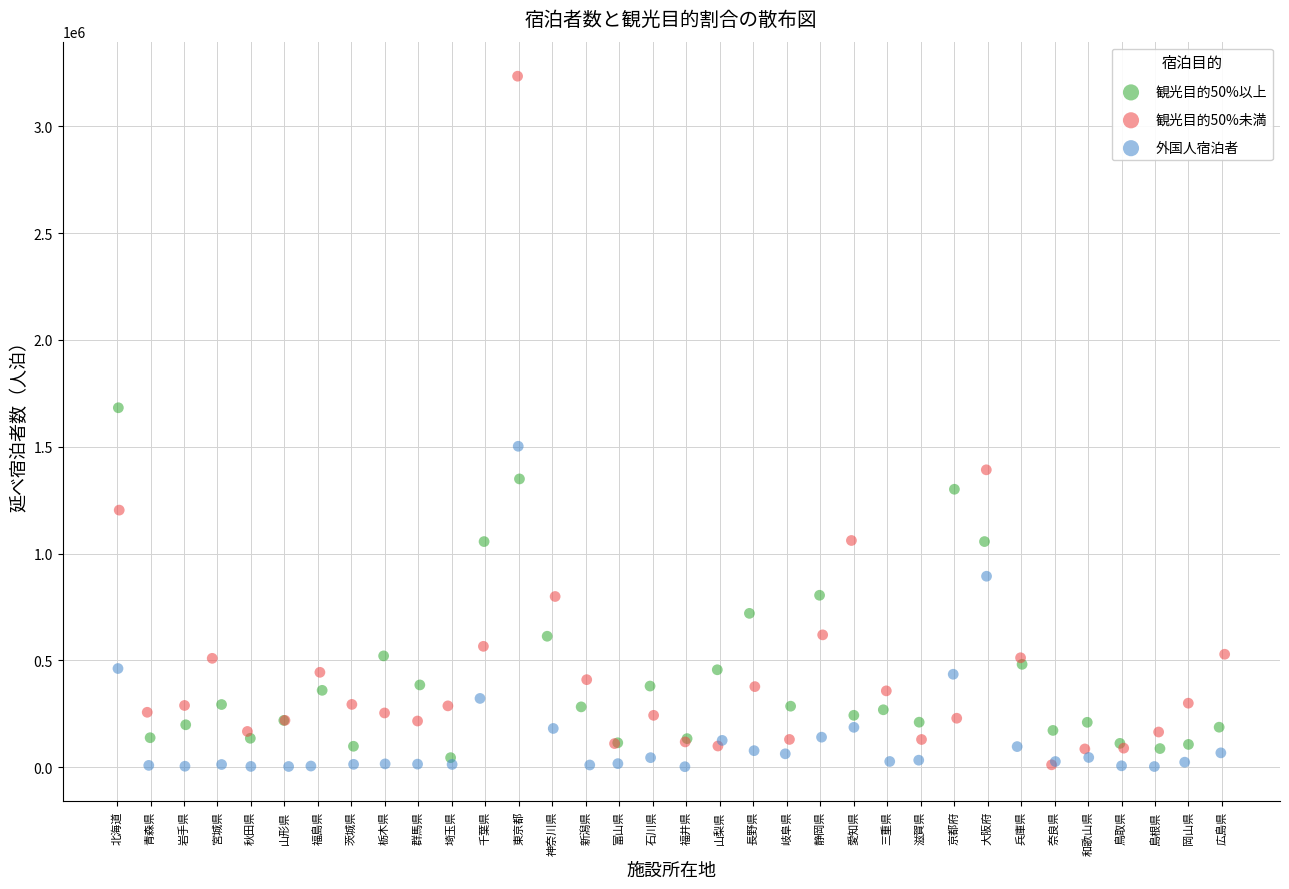

Which series has the widest spread of Y values?

観光目的50%未満